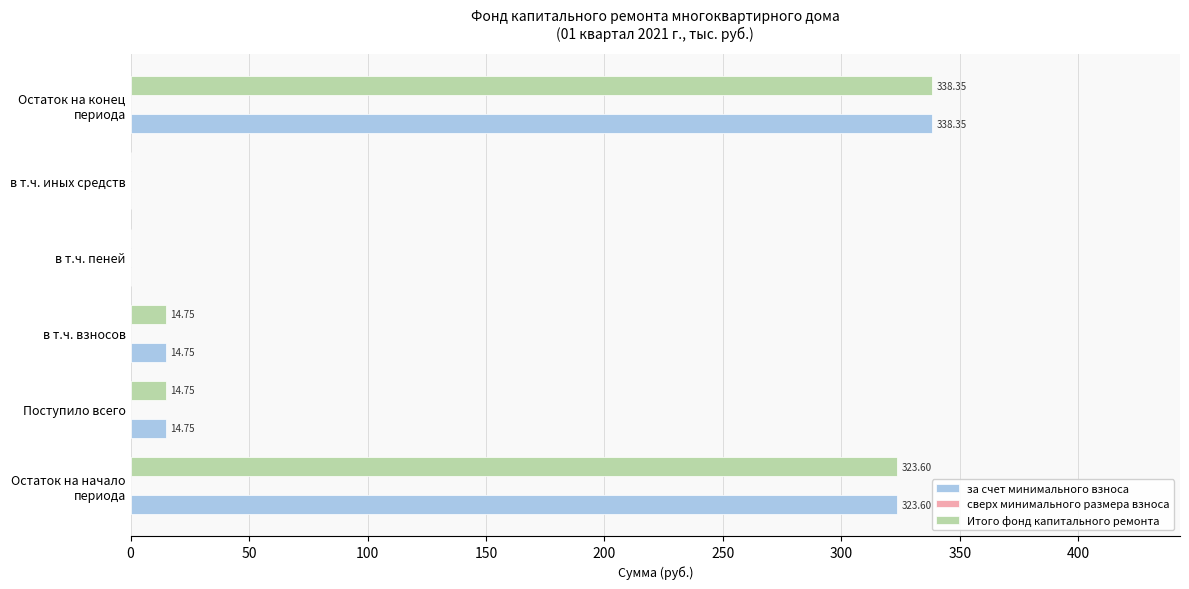

How many data points does each series have?

6